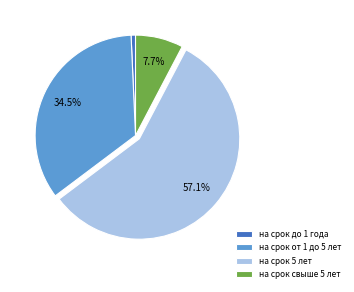

Does на срок 5 лет account for over 50% of the chart?

Yes